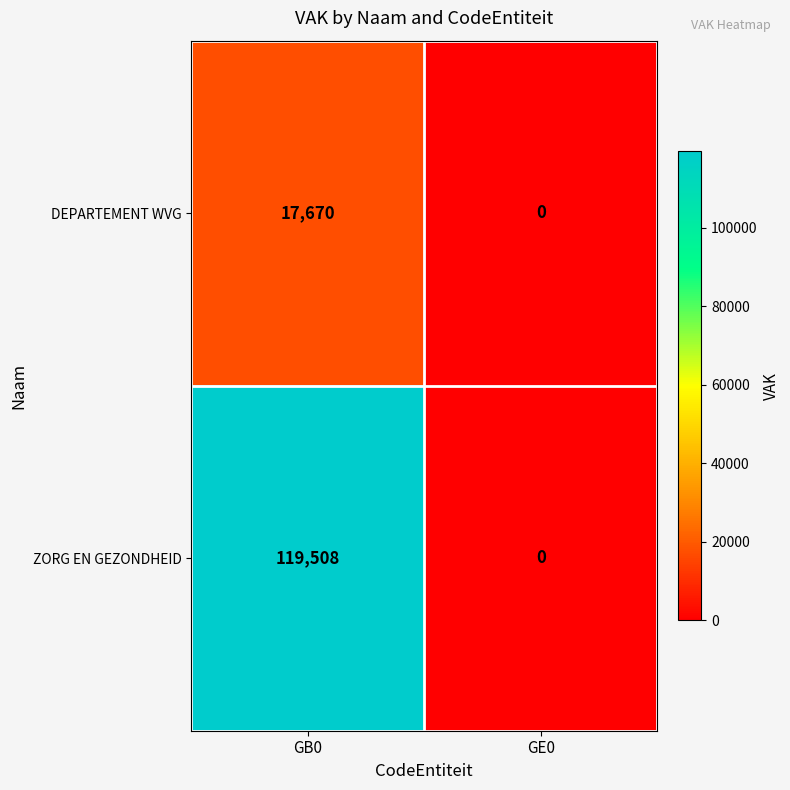

At which category is the sum across all series the highest?

GB0